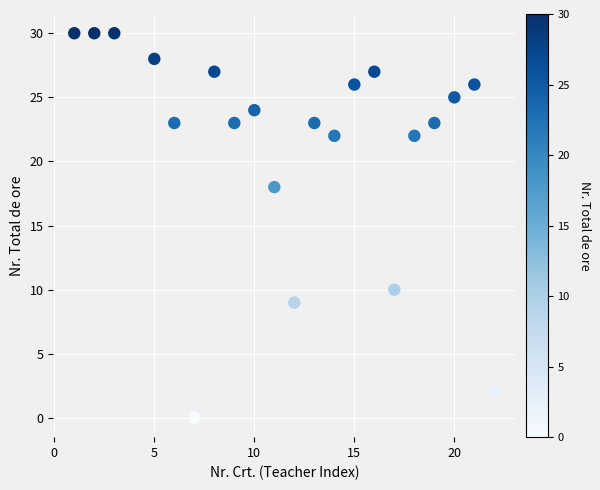

What is the range of X values (max minus min)?

21